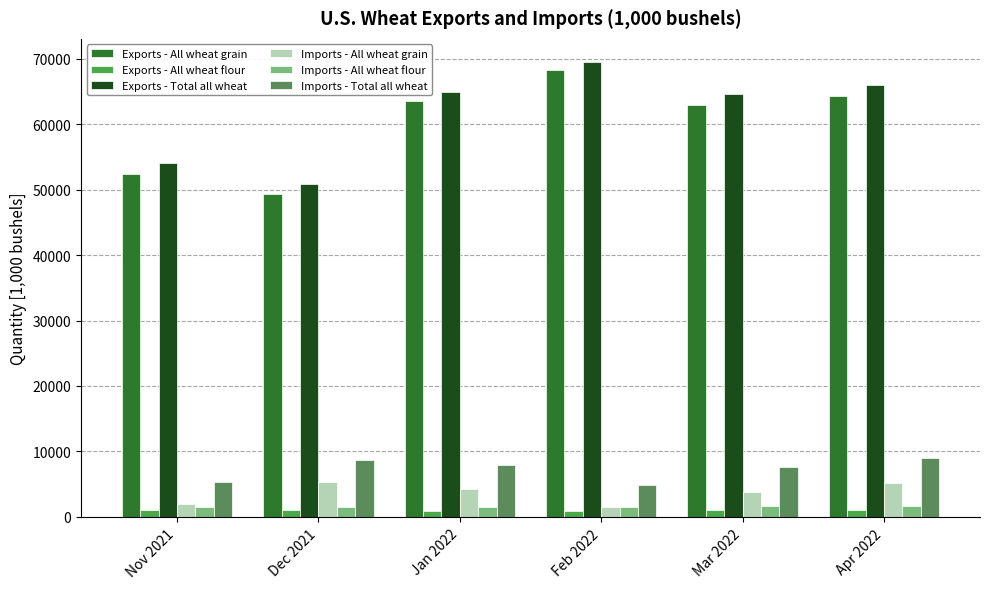

Which label corresponds to the largest value in the chart?

Feb 2022